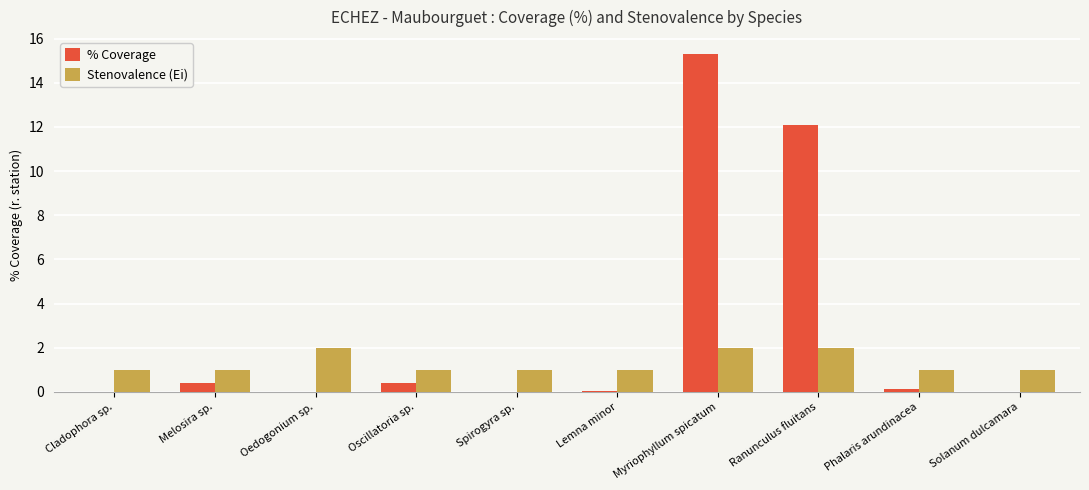

What is the maximum value for Stenovalence (Ei)?

2.0